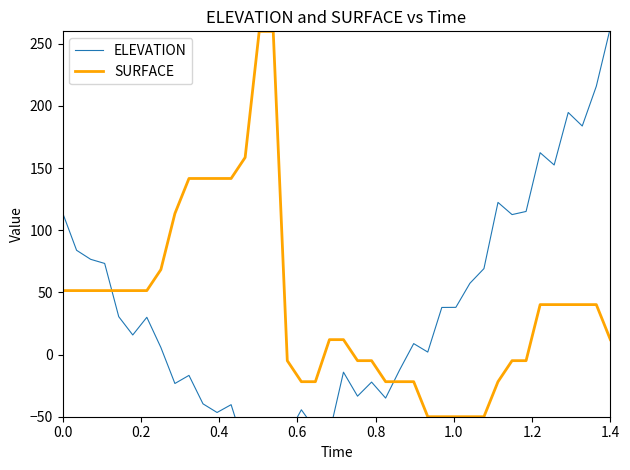

How many data points in ELEVATION are above 15?

20